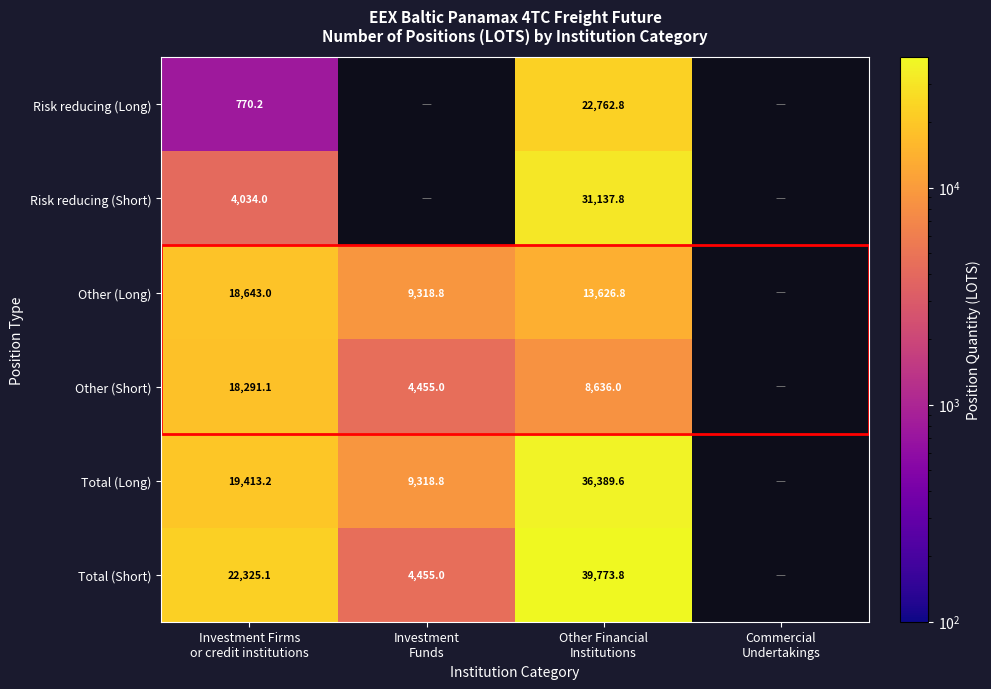

How many values in Other (Short) are above zero?

3